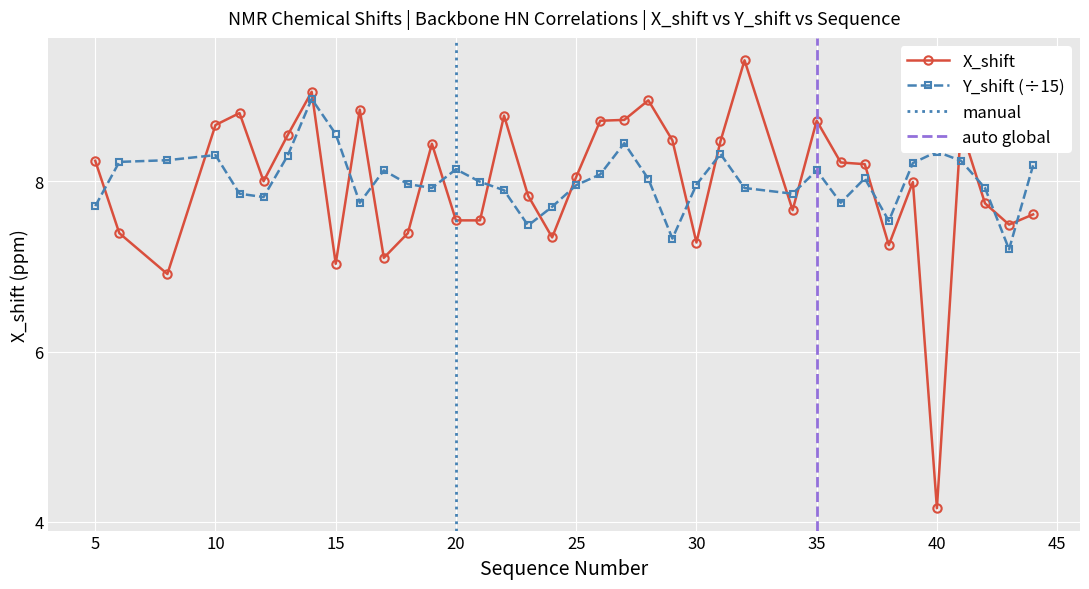

What is the average value of the Y_shift series?

8.0